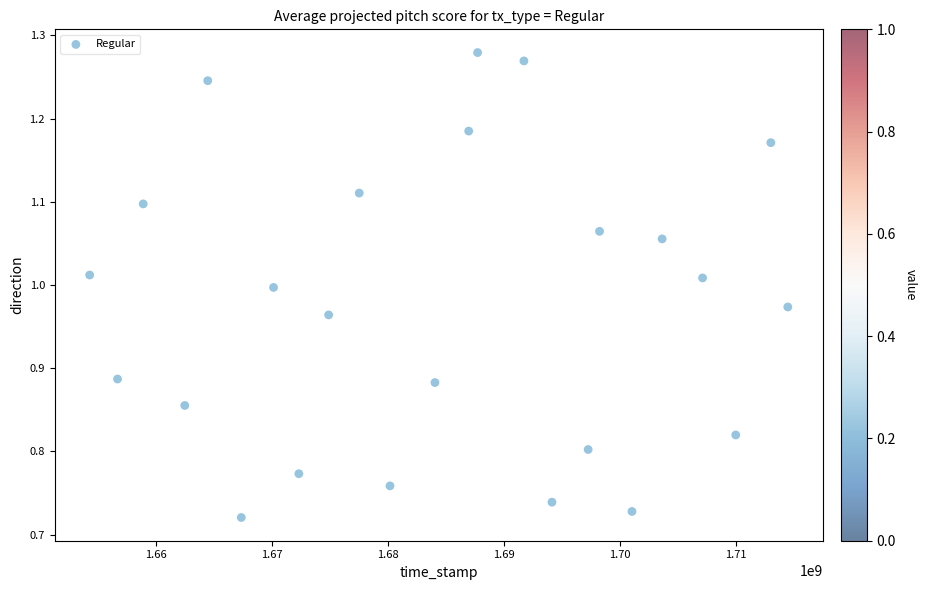

What is the range of X values (max minus min)?

60200498.6